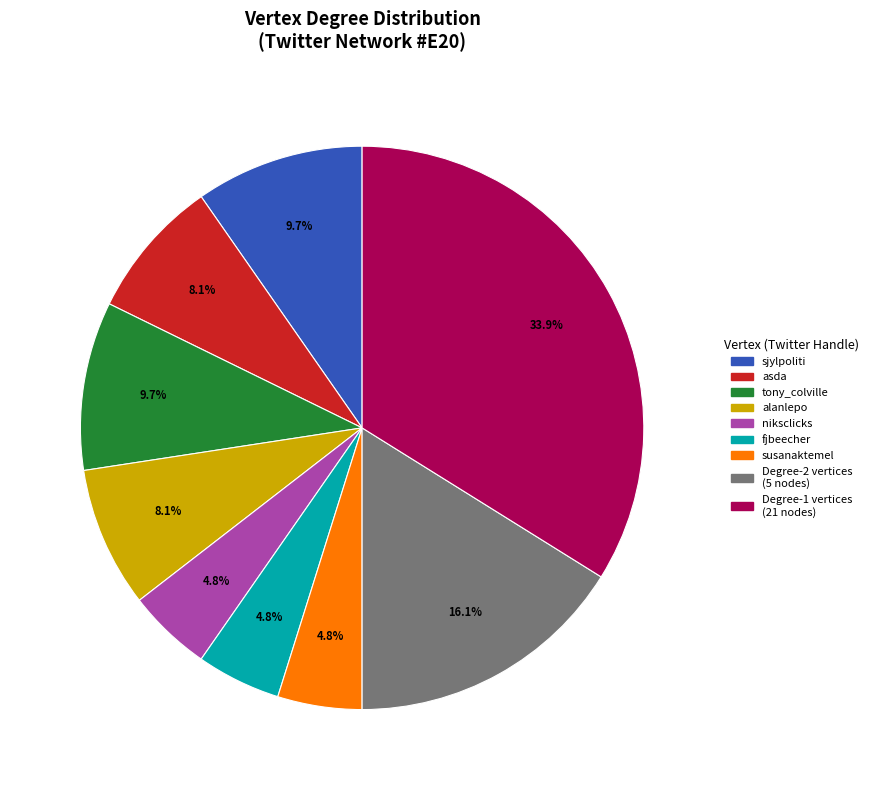

Is there a majority slice in this chart?

No